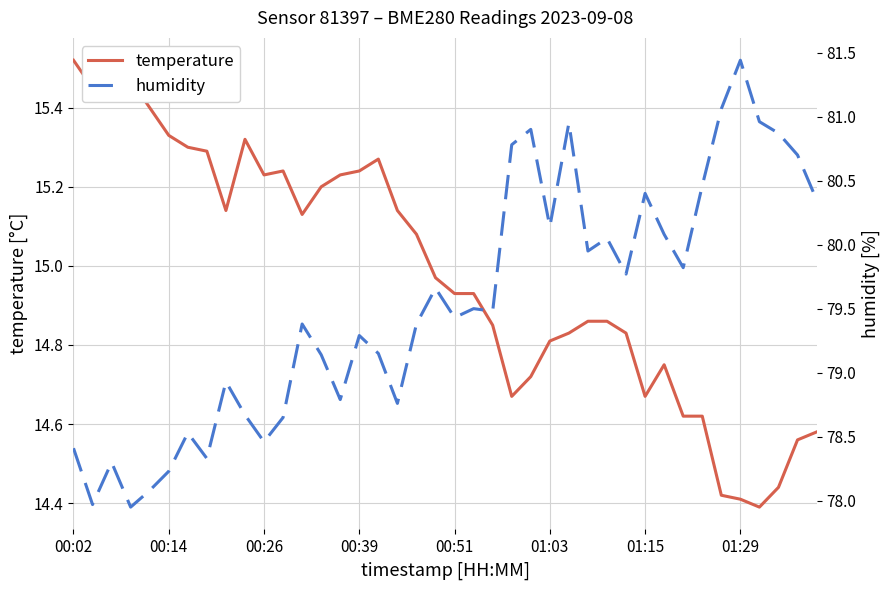

Rank the series at 38 from lowest to highest value.

temperature, humidity